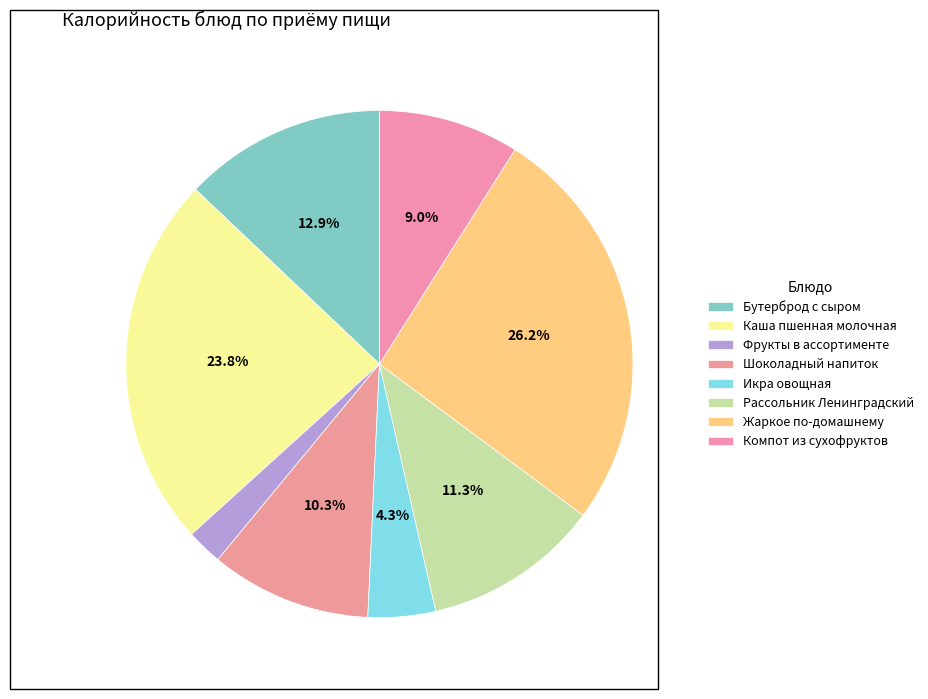

Which category has the smallest portion of the pie?

Фрукты в ассортименте